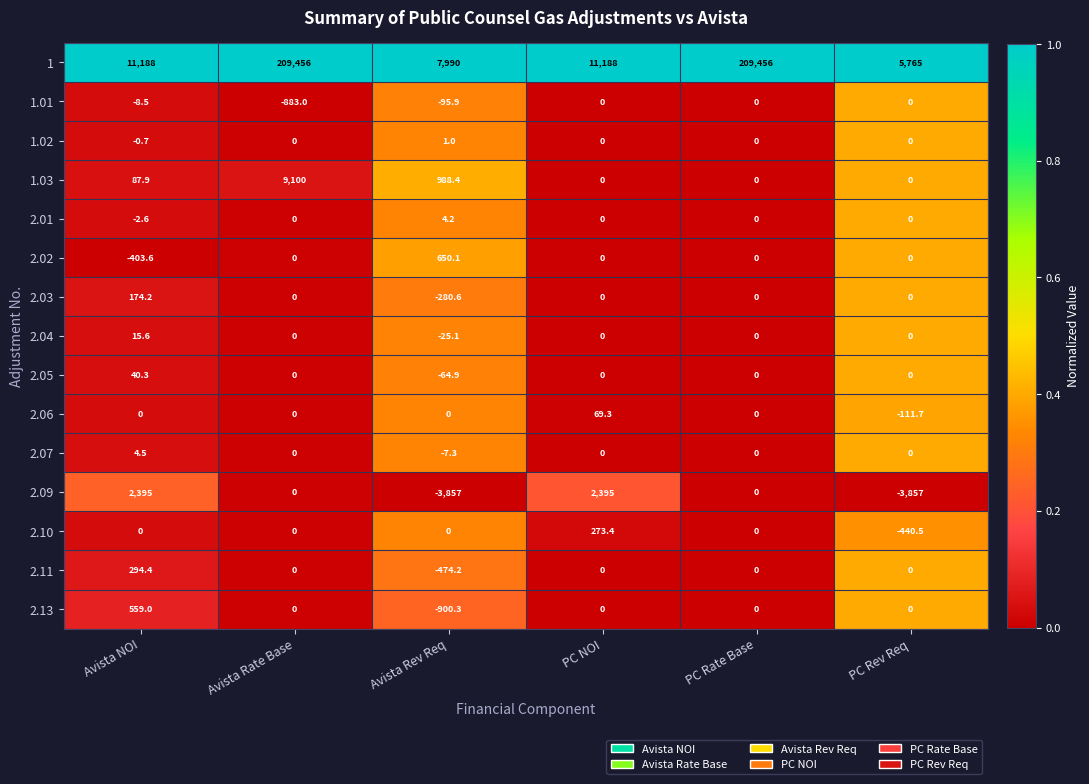

Is it true that 1.02 equals 0.0 at PC Rev Req?

True